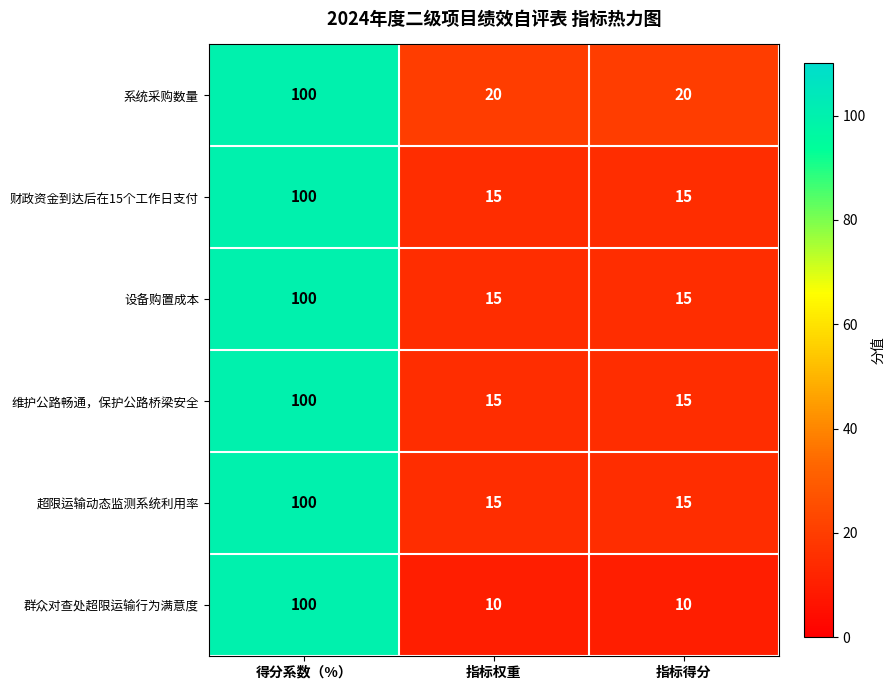

Which series changed the most between 得分系数（%） and 指标权重?

群众对查处超限运输行为满意度